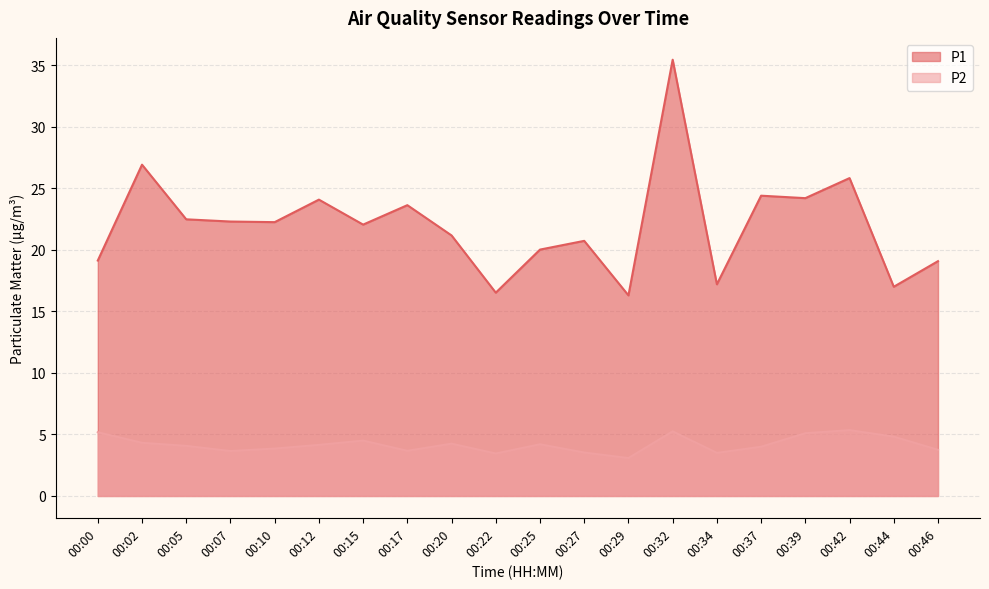

True or false: P1 and P2 intersect in this chart.

False